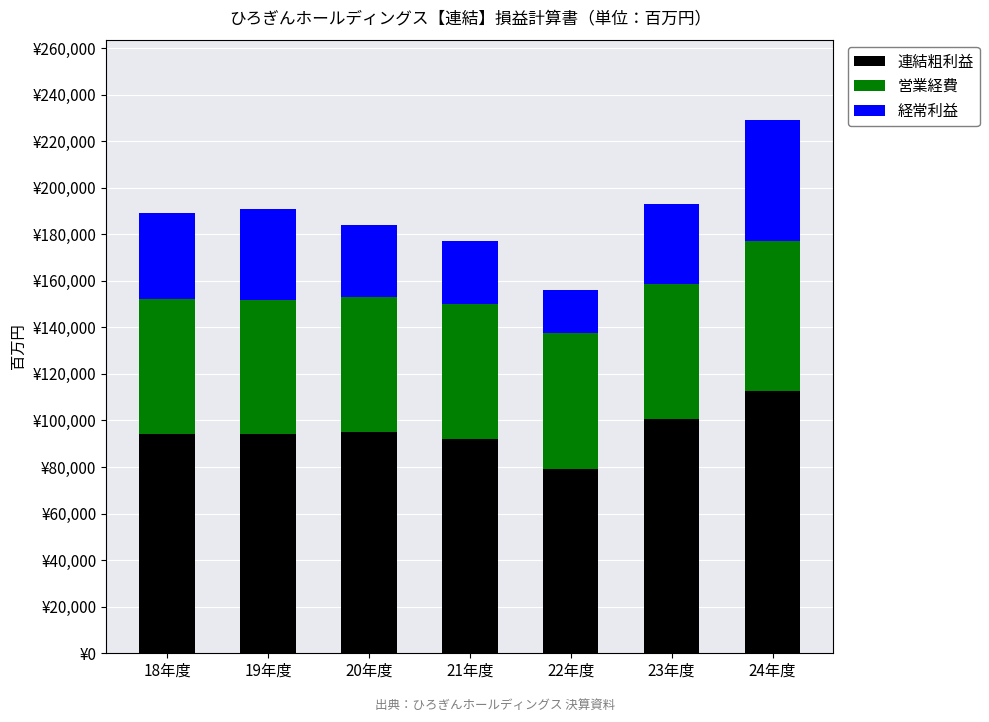

What are all the series names shown in the legend?

連結粗利益, 営業経費, 経常利益